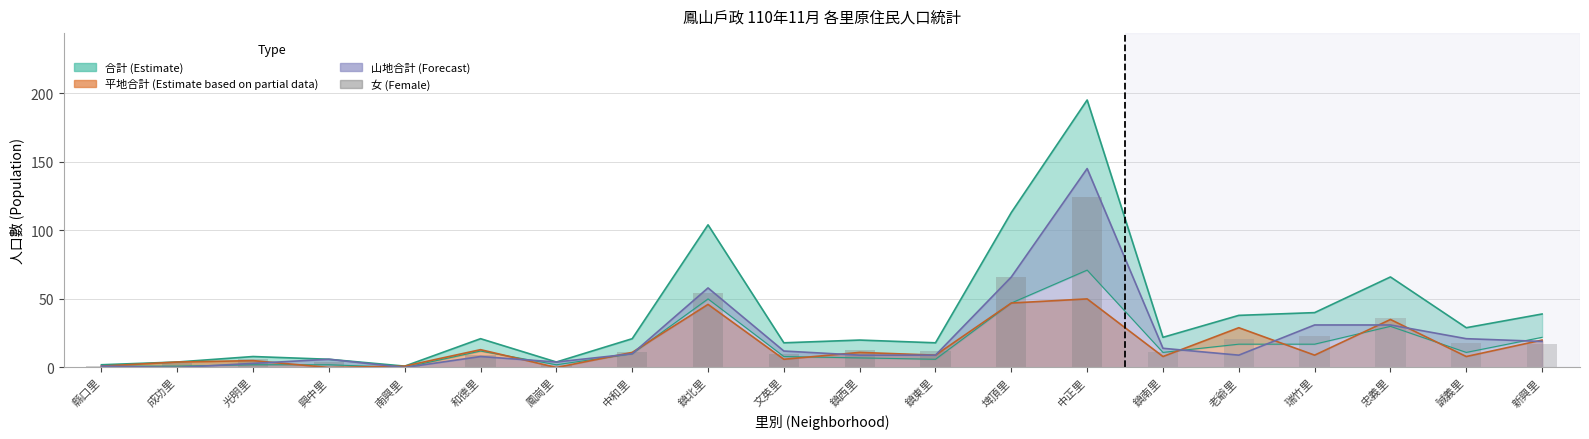

Are the bars grouped side by side (vs. stacked)?

No